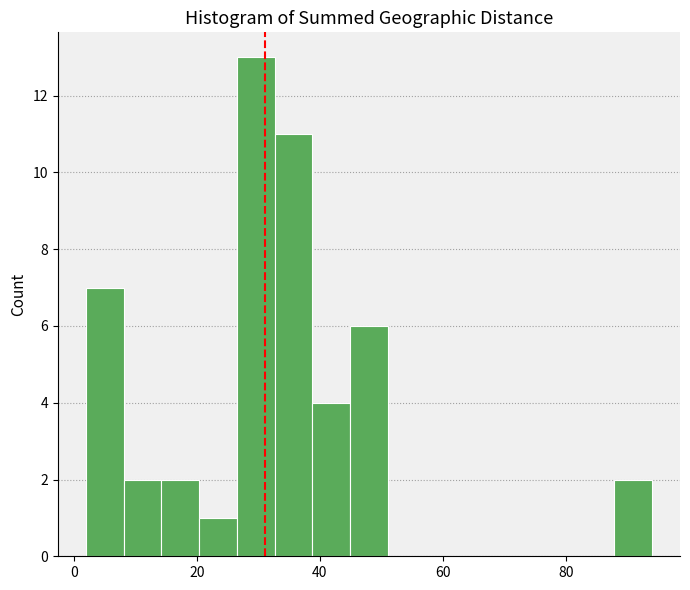

Around what value on the x-axis is the tallest bar? Give the approximate position of its centre, as read against the axis.

30